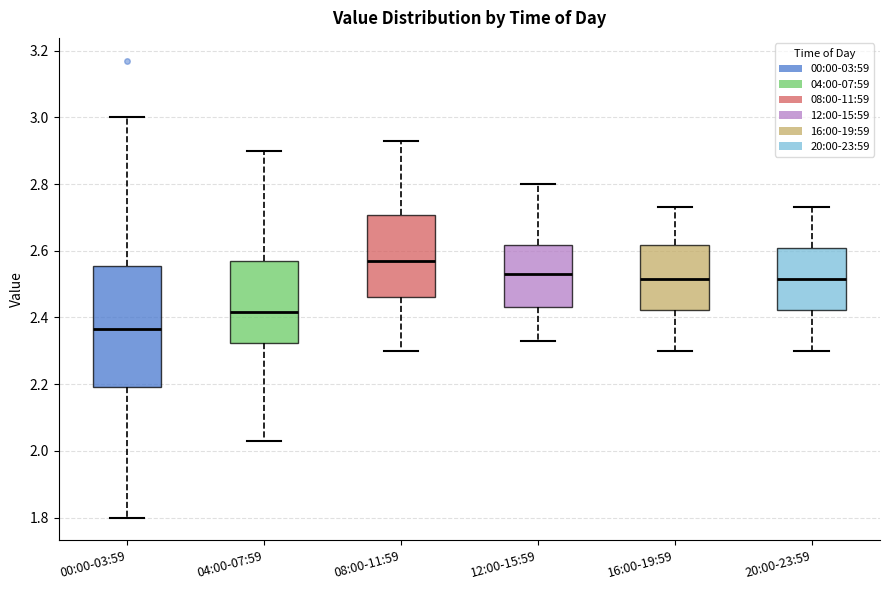

Comparing the boxes themselves (not the whiskers), which one is the tallest?

00:00-03:59